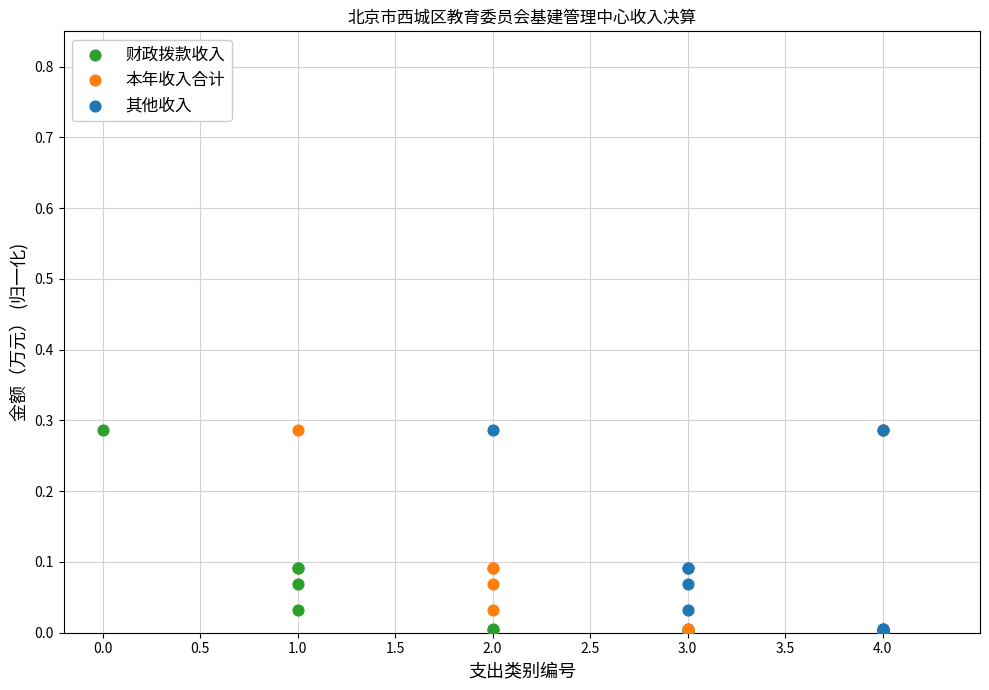

What are all the series names shown in the legend?

财政拨款收入, 本年收入合计, 其他收入